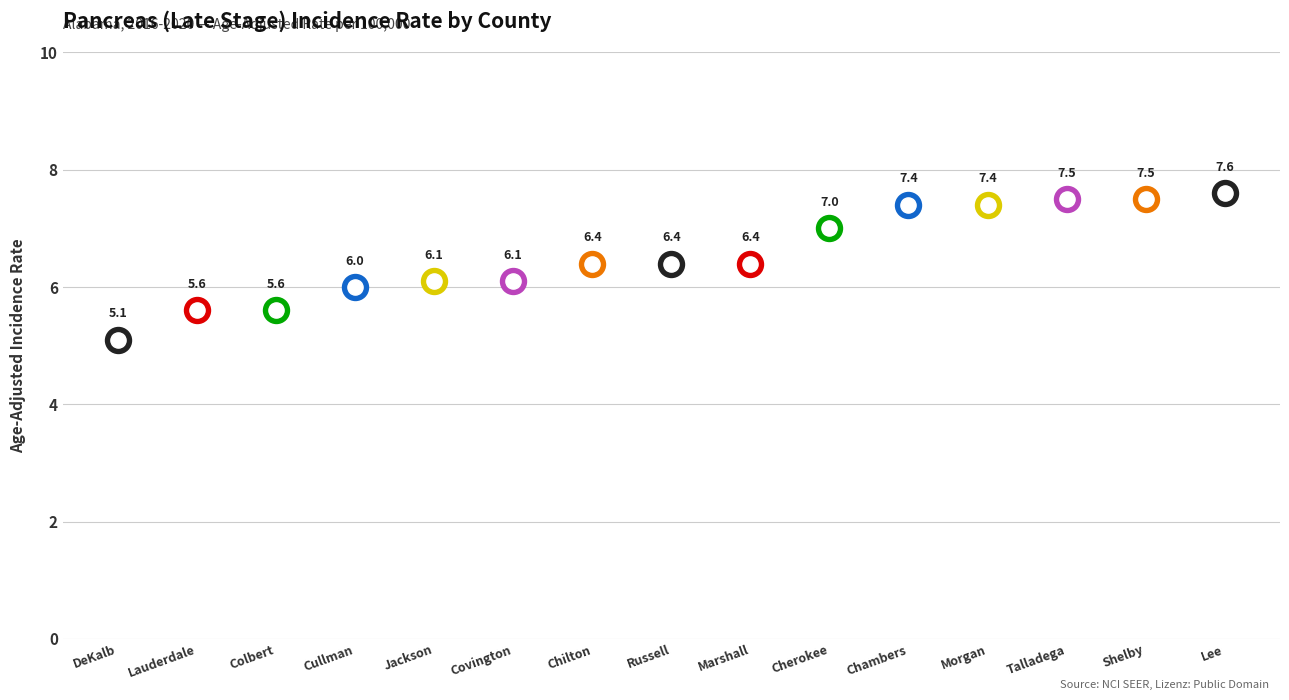

Between Cullman and Morgan, which is larger?

Morgan